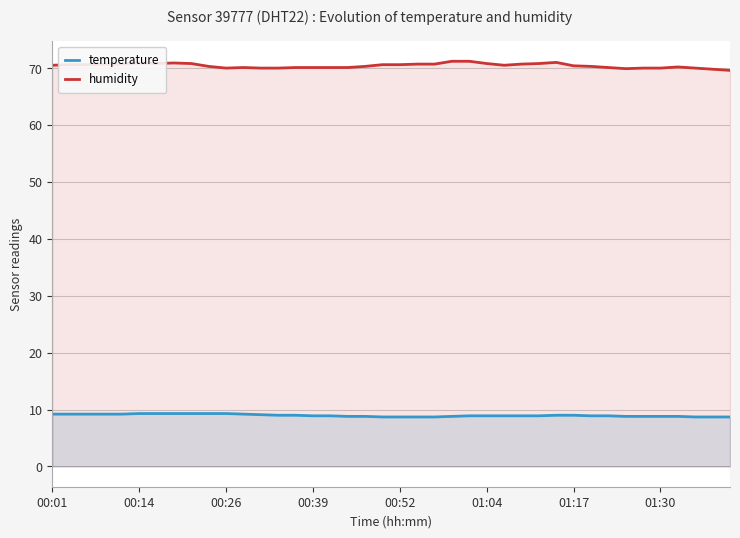

Which series has the largest total across all categories?

humidity